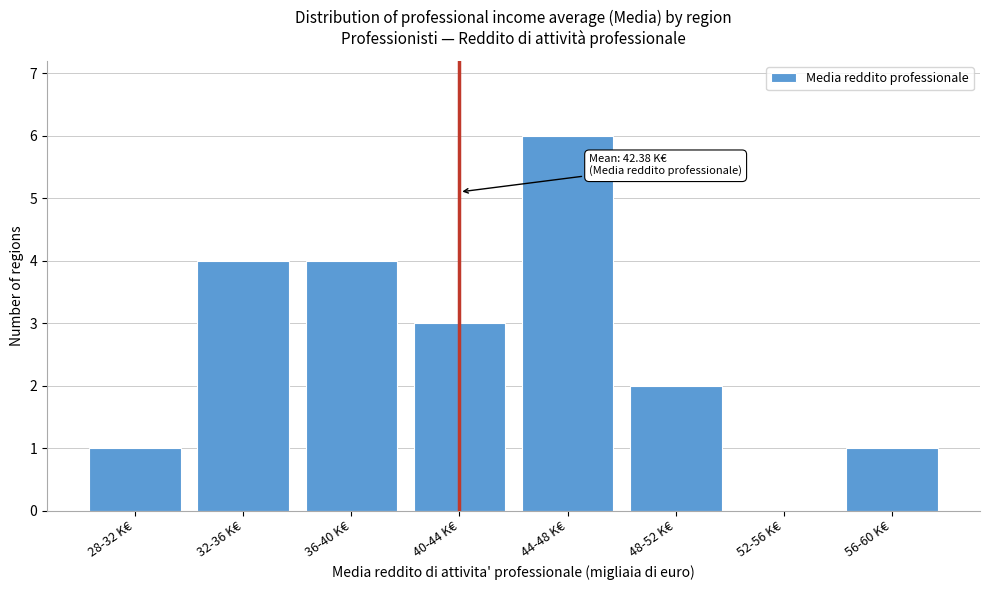

Reading right to left, transcribe all the data shown in this chart.

56-60 K€=1	52-56 K€=0	48-52 K€=2	44-48 K€=6	40-44 K€=3	36-40 K€=4	32-36 K€=4	28-32 K€=1